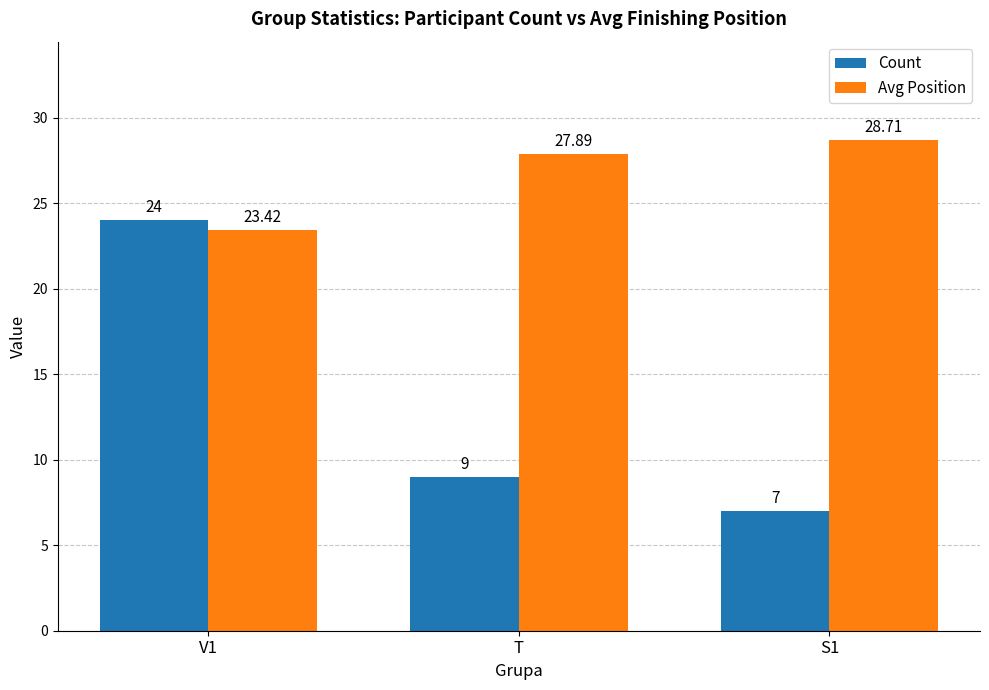

Which series has the largest total across all categories?

Avg Position